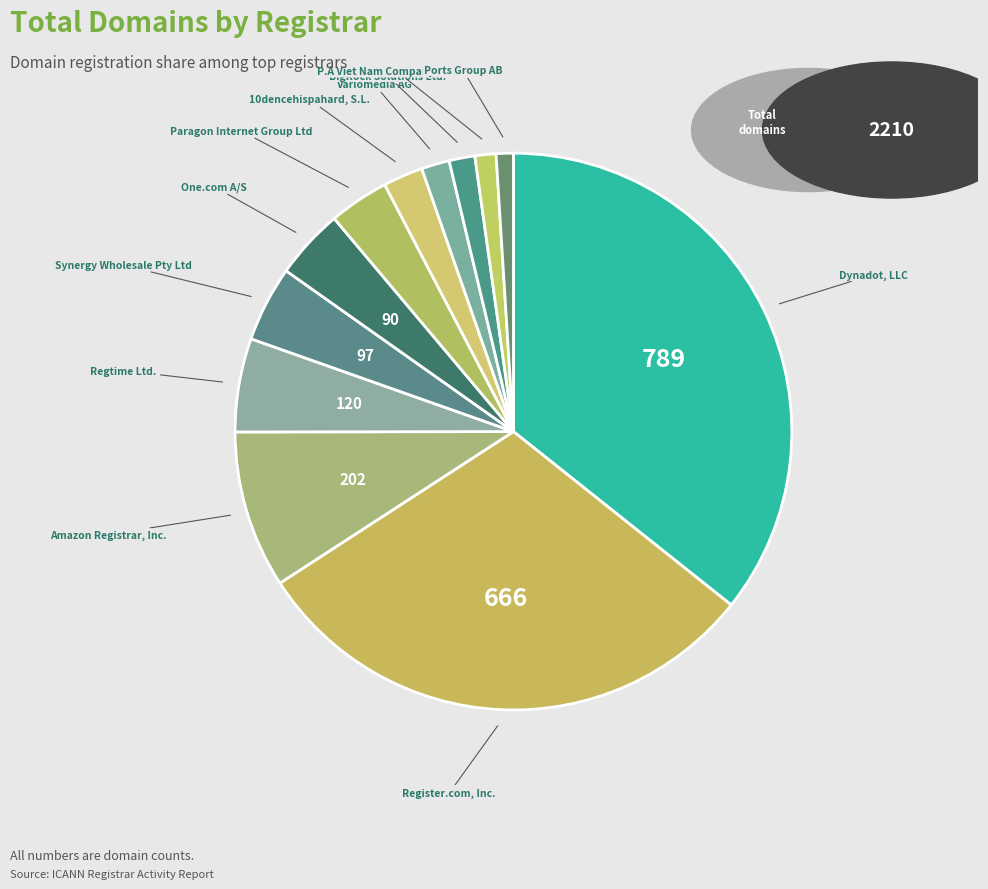

Does any single category account for the majority?

No